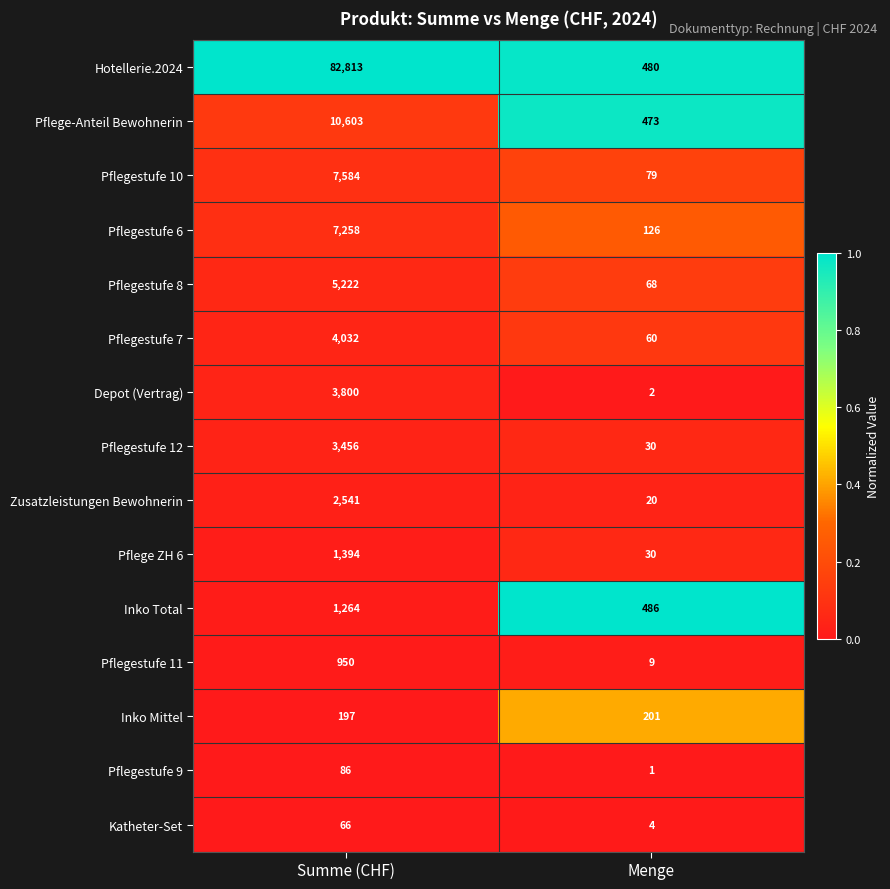

What is the maximum value for Pflegestufe 12?

3456